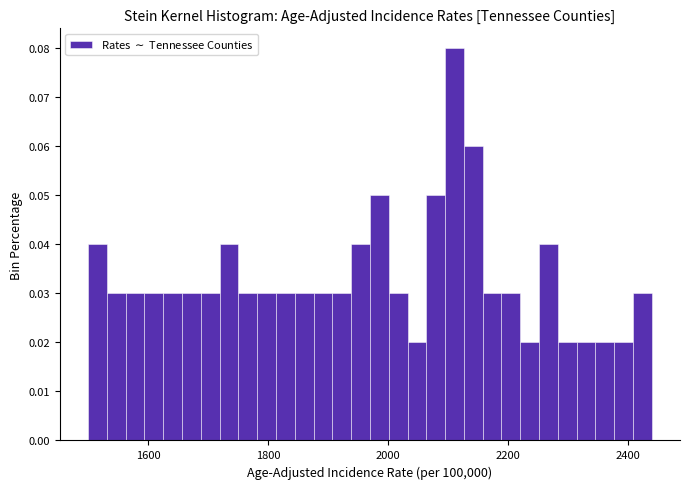

Around what value on the x-axis is the tallest bar? Give the approximate position of its centre, as read against the axis.

2120